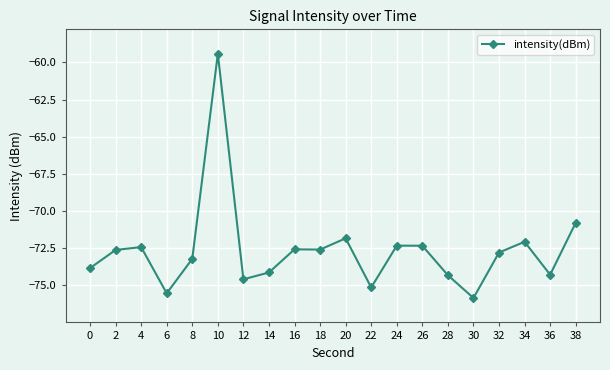

Count the number of categories in the chart.

20